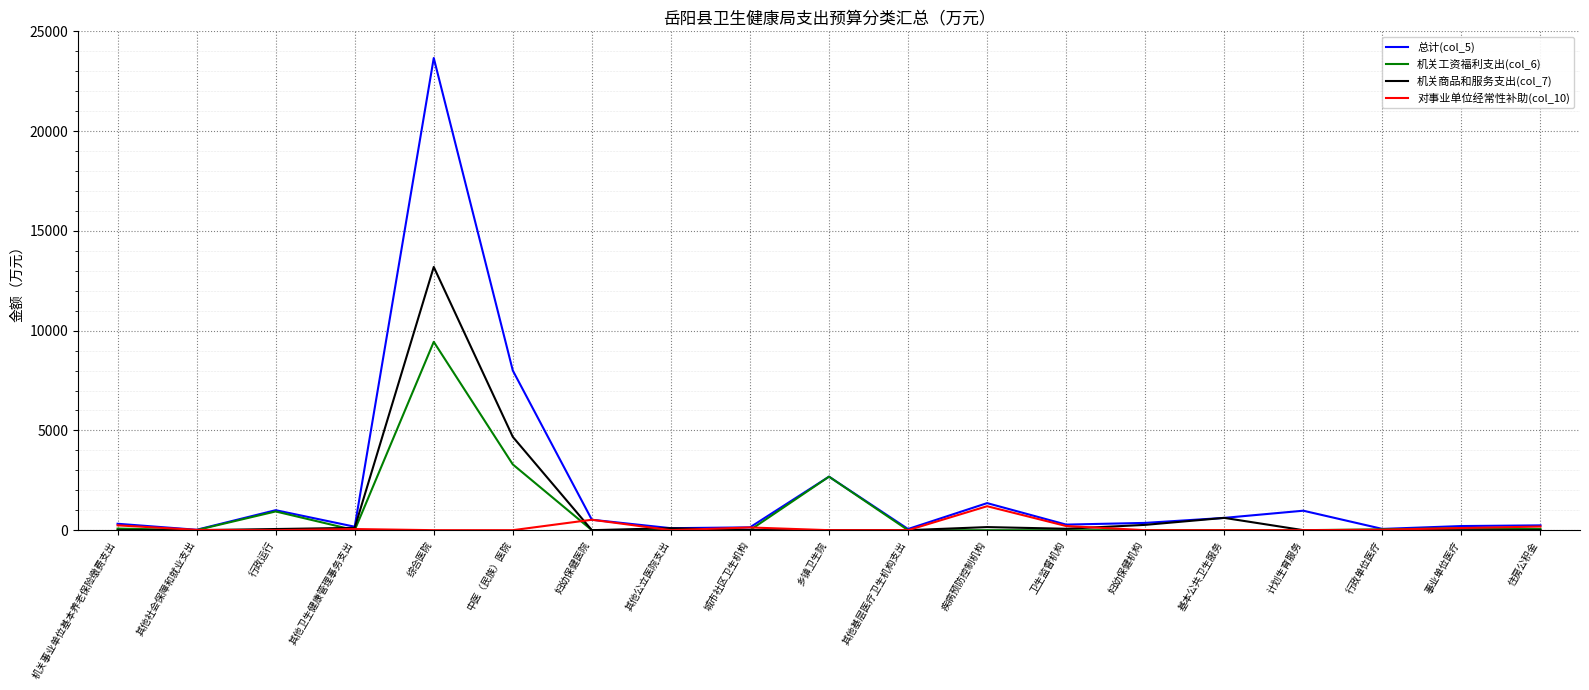

Rank the series by their maximum value, from lowest to highest.

对事业单位经常性补助(col_10), 机关工资福利支出(col_6), 机关商品和服务支出(col_7), 总计(col_5)